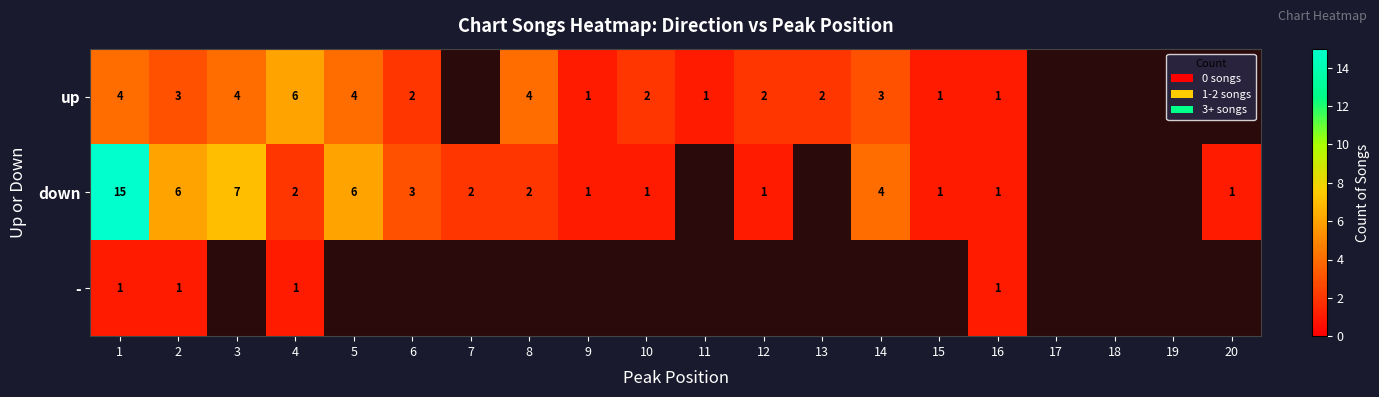

Is it true that down equals 5 at 6?

False